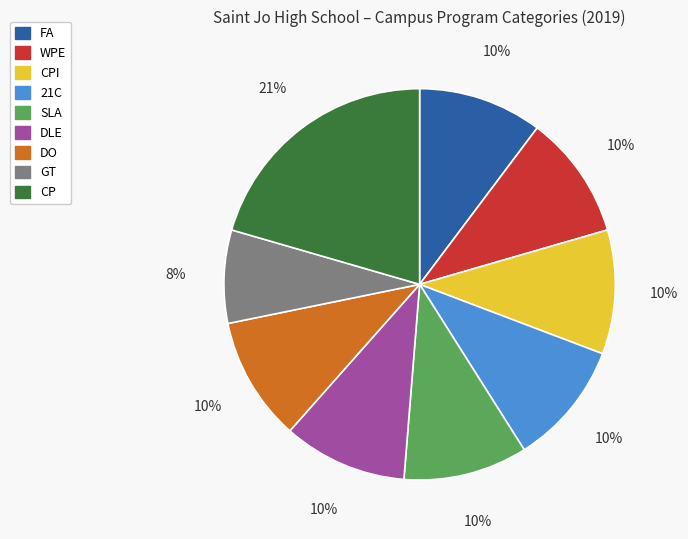

To the nearest percent, what is the difference between the largest and smallest slice percentages?

13%